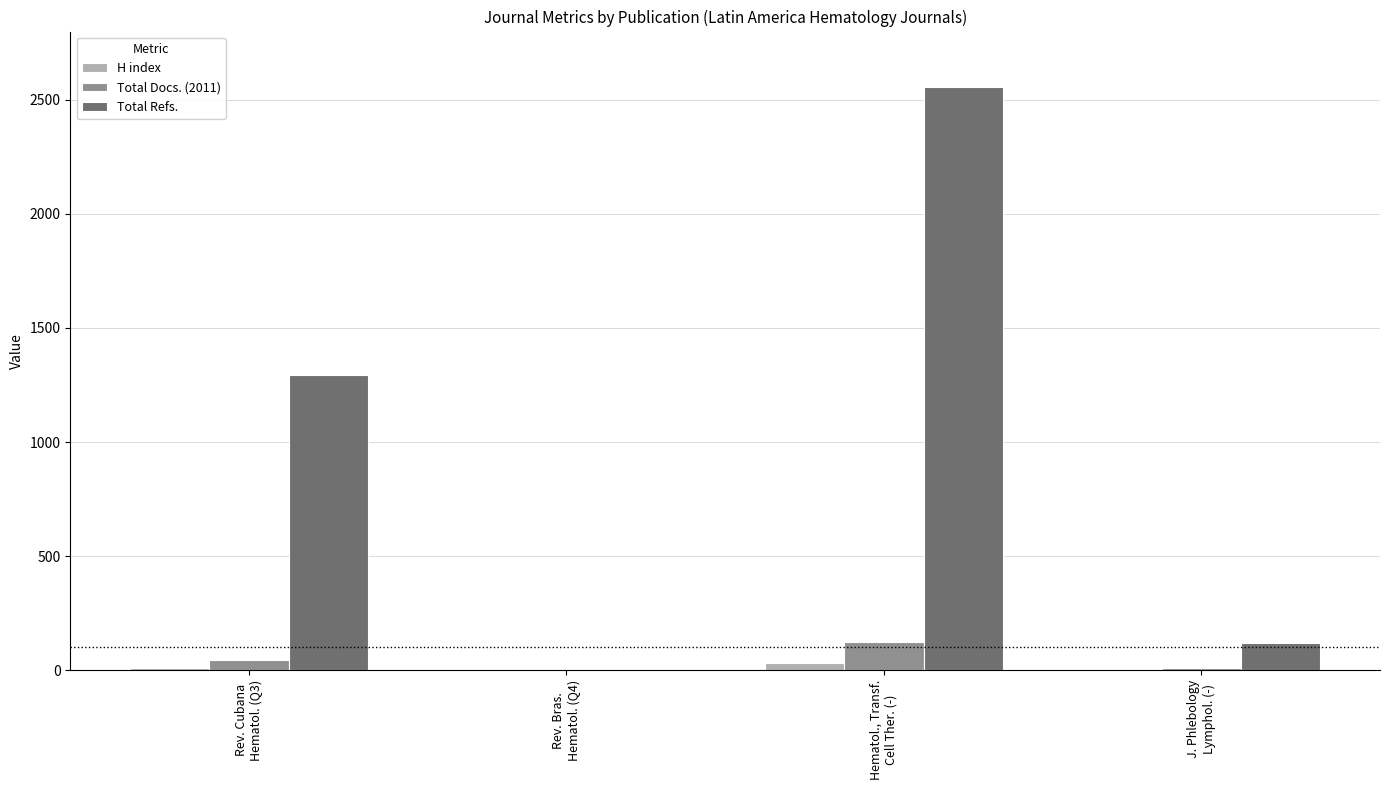

Where is Total Docs. (2011) nearest to the value 62?

Rev. Cubana
Hematol. (Q3)